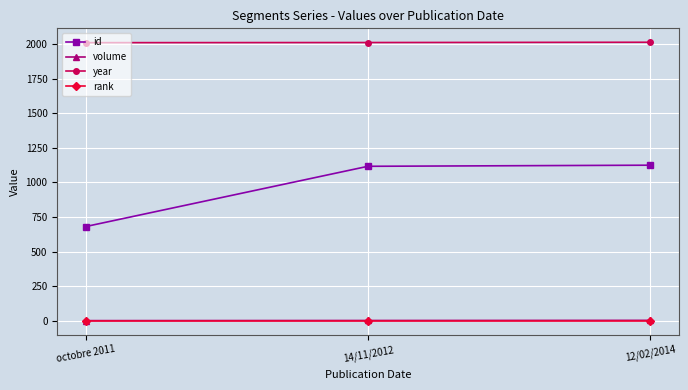

Is it true that id equals 418 at octobre 2011?

False